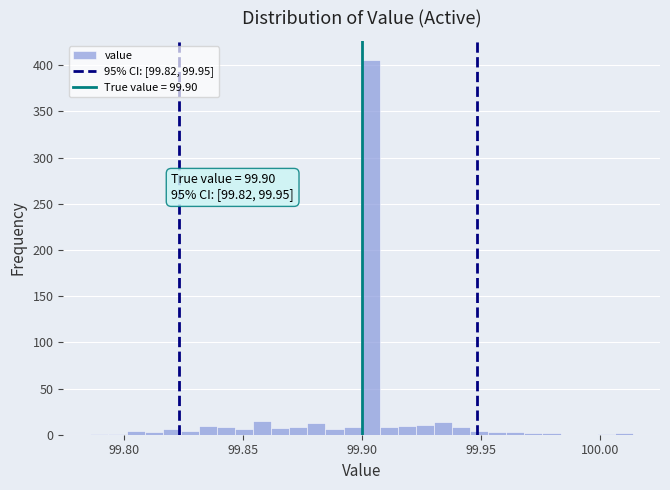

Around what value on the x-axis is the tallest bar? Give the approximate position of its centre, as read against the axis.

99.905